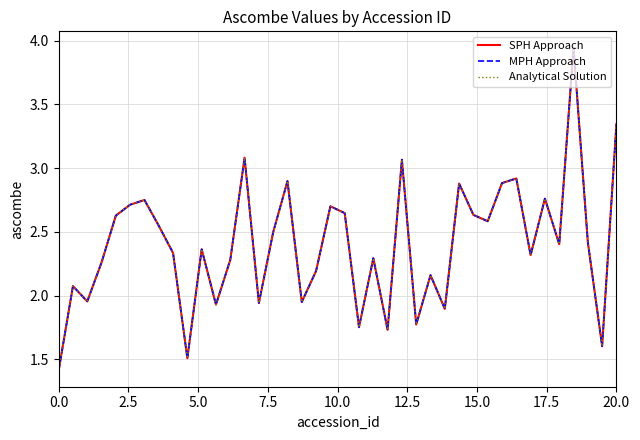

At how many categories does at least one series exceed 3?

4